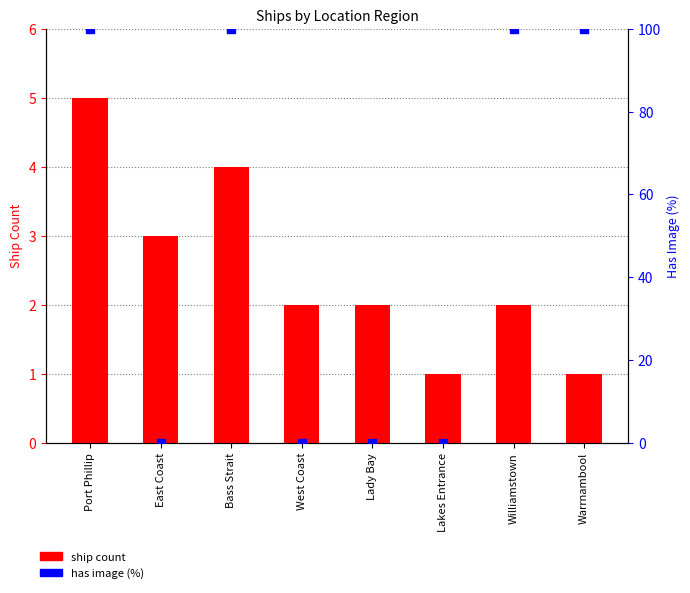

Is the value of has image (%) at Port Phillip greater than the value of ship count at West Coast?

Yes